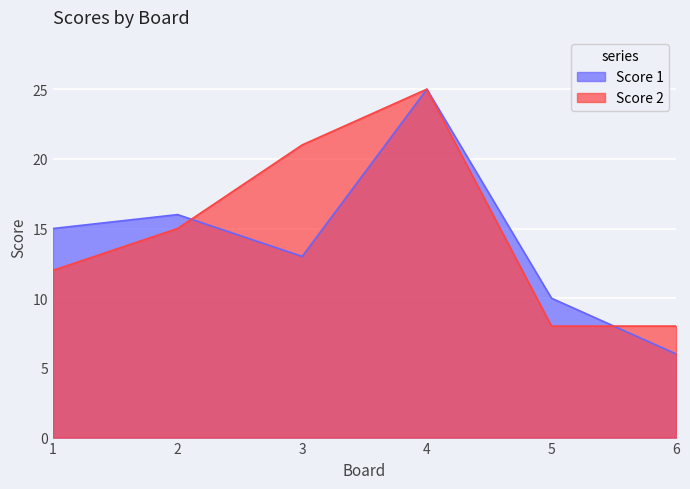

Between 3 and 2, which is larger?

2